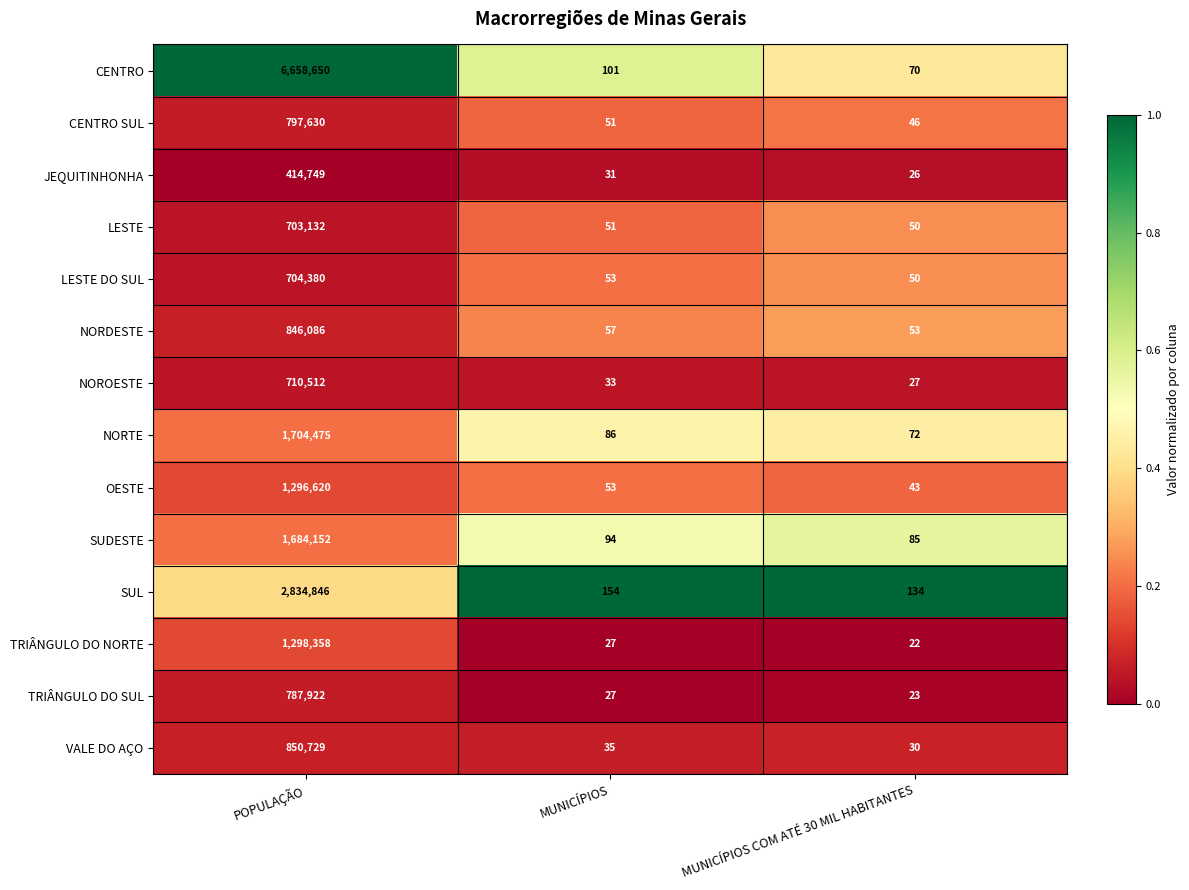

Which series has the widest spread of values?

CENTRO